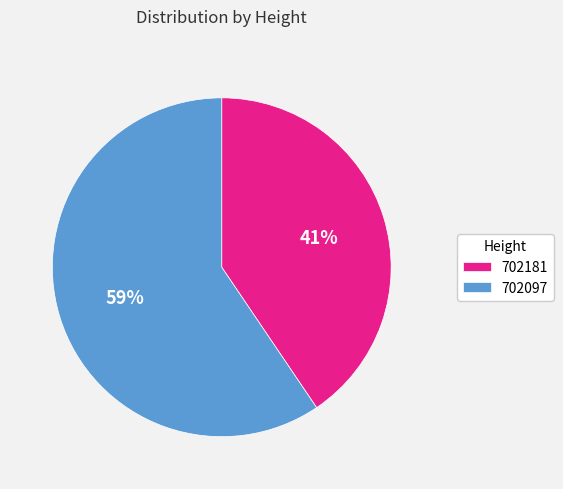

Between 702181 and 702097, which is larger?

702097